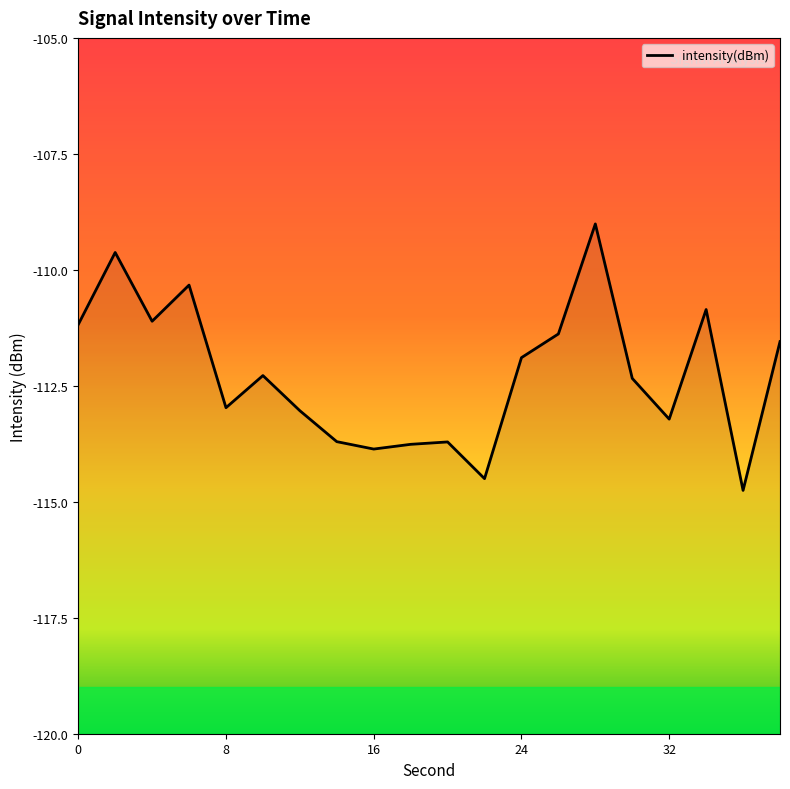

Between 10 and 6, which is larger?

6